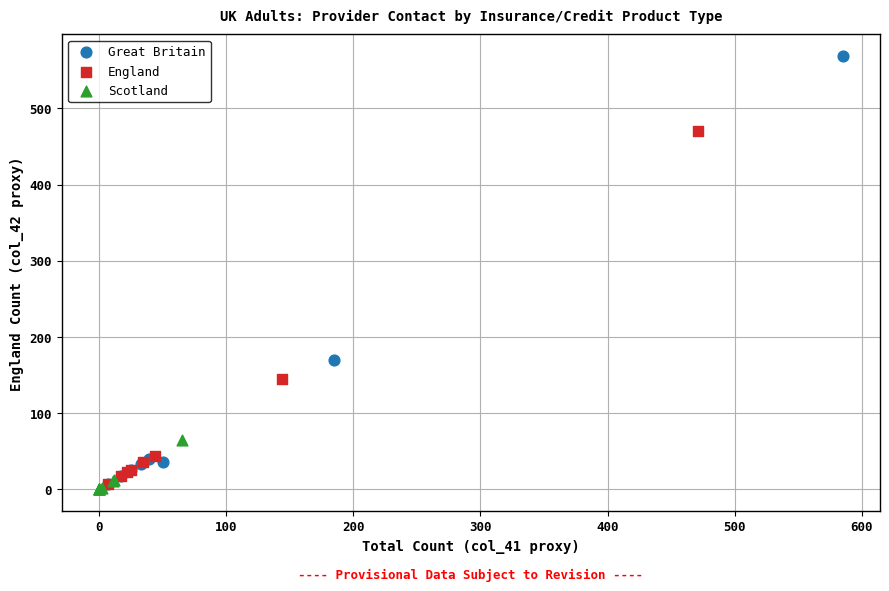

Which series has the widest spread of Y values?

Great Britain